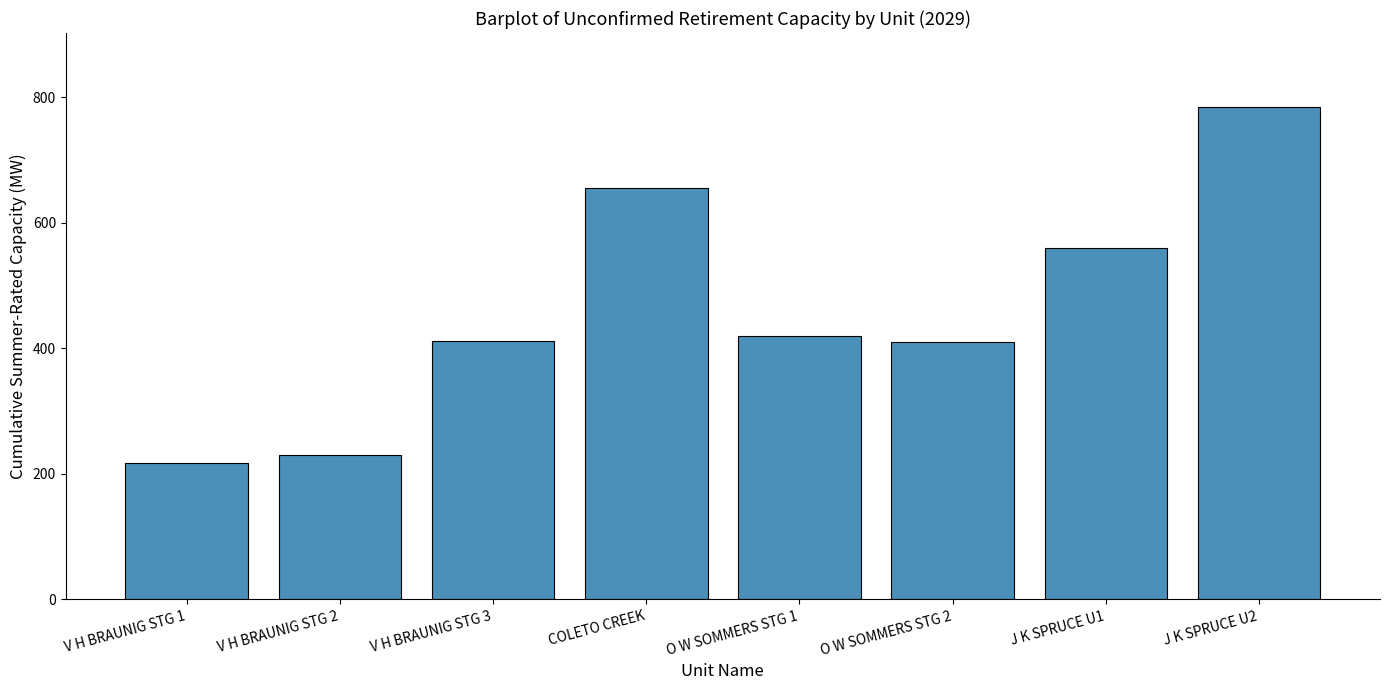

True or false: the data shows 230 at V H BRAUNIG STG 2.

True